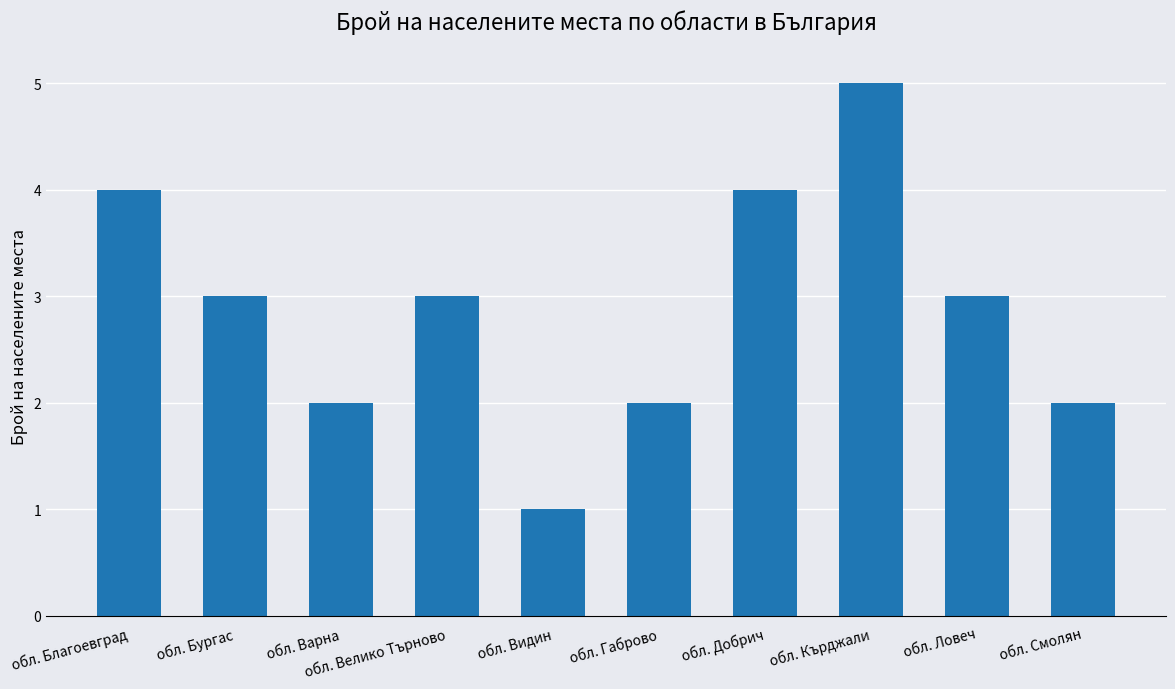

What is the value of the 3rd bar from the left?

2